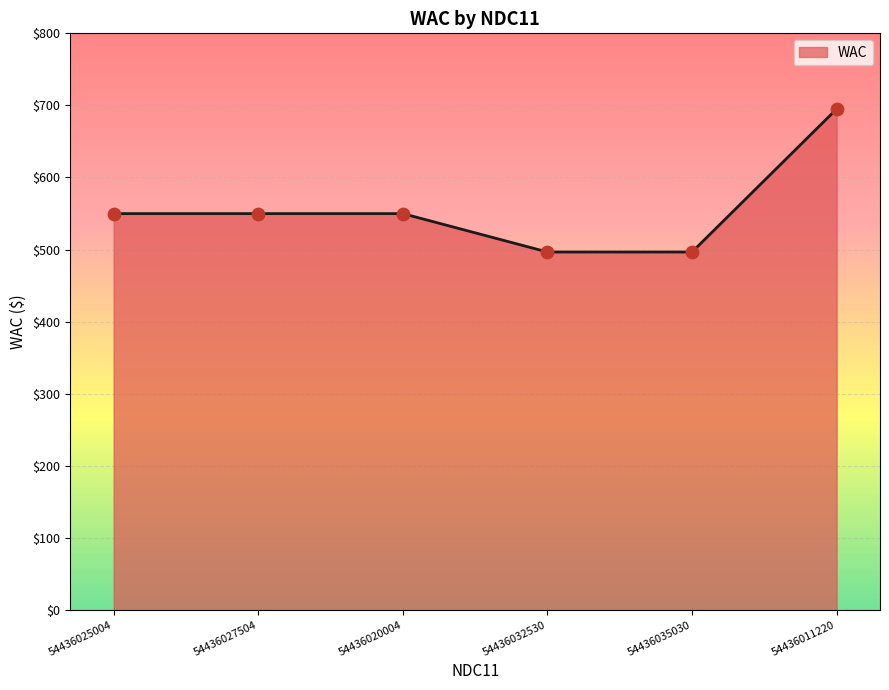

What is the change in value from 54436035030 to 54436011220?

+198.4